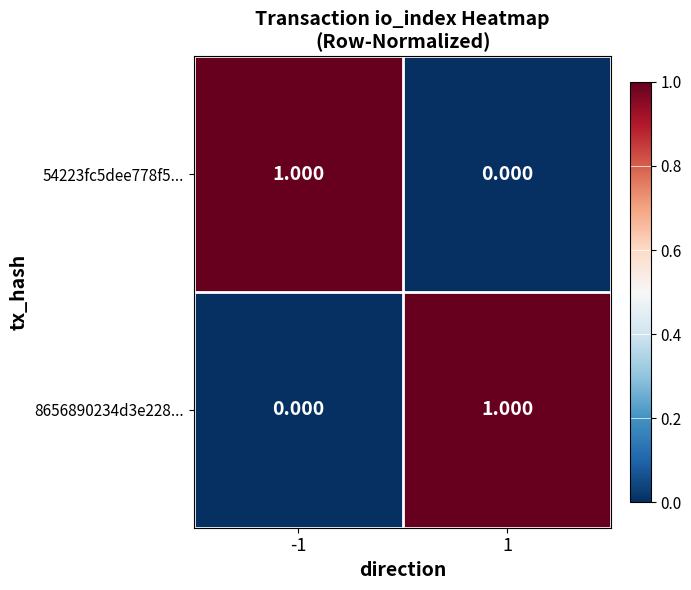

At which category is the sum across all series the highest?

-1